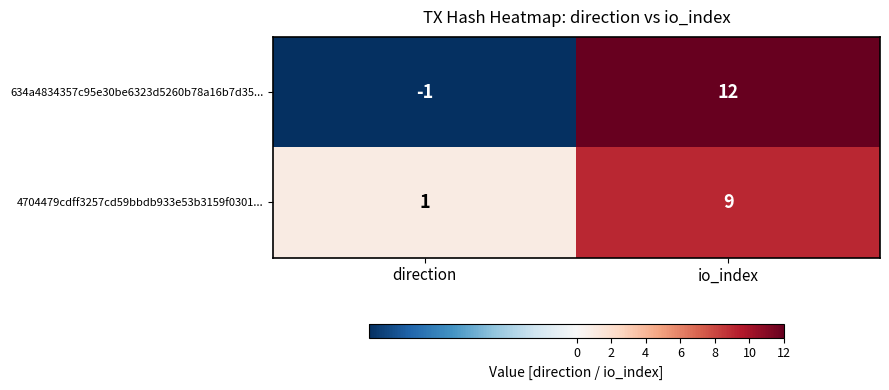

At which category is the sum across all series the highest?

io_index